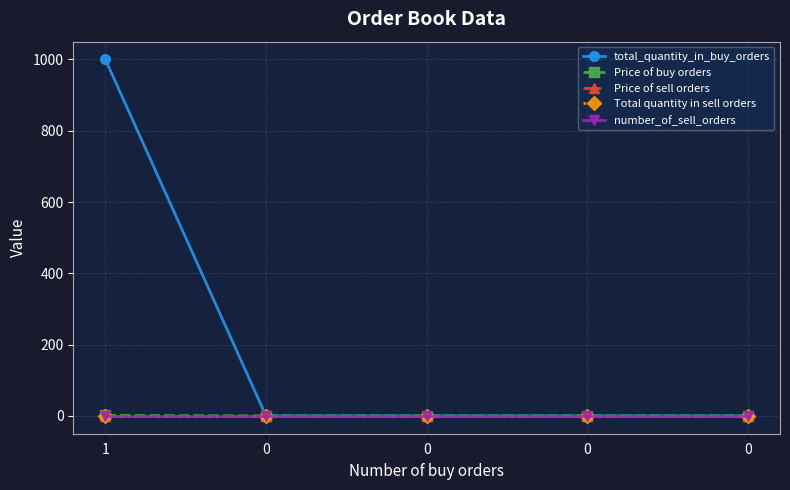

Reading left to right, list all the values displayed in this chart.

total_quantity_in_buy_orders: 1000.0	0.0	0.0	0.0	0.0
Price of buy orders: 1.4	0.0	0.0	0.0	0.0
Price of sell orders: 0.0	0.0	0.0	0.0	0.0
Total quantity in sell orders: 0.0	0.0	0.0	0.0	0.0
number_of_sell_orders: 0.0	0.0	0.0	0.0	0.0